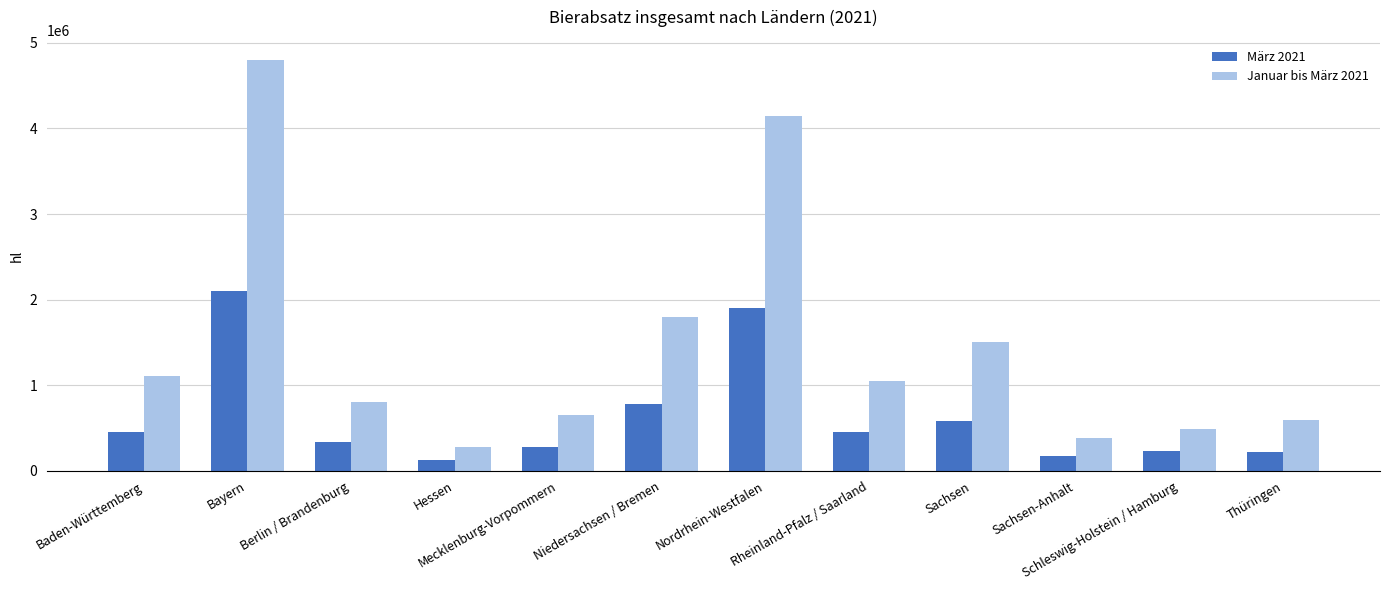

How many bars are there in each group?

2